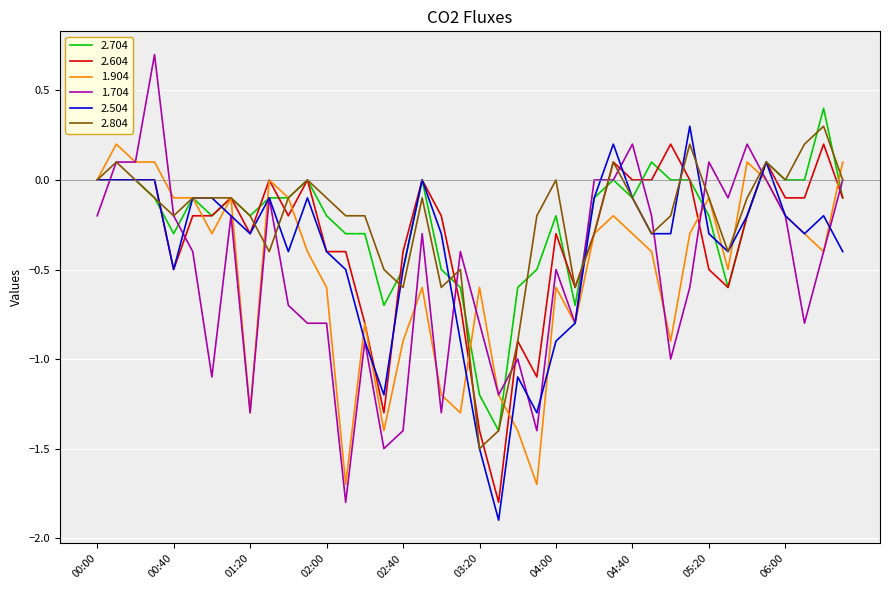

What is the maximum value for 2.804?

0.3